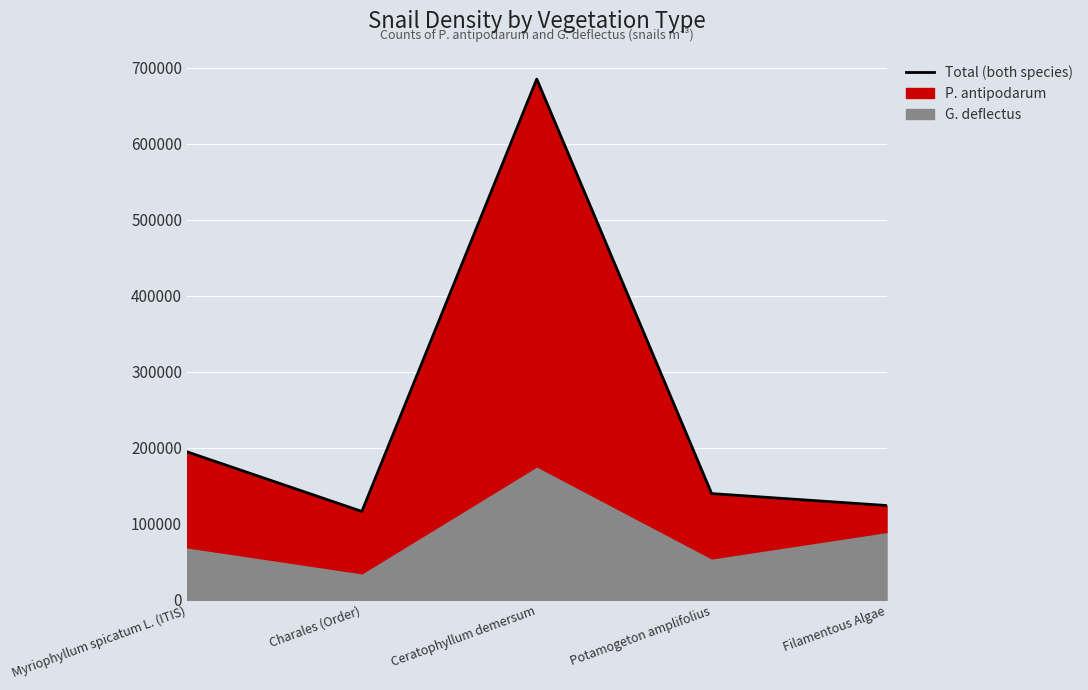

List the labels in order of value, largest first.

Ceratophyllum demersum, Myriophyllum spicatum L. (ITIS), Potamogeton amplifolius, Filamentous Algae, Charales (Order)